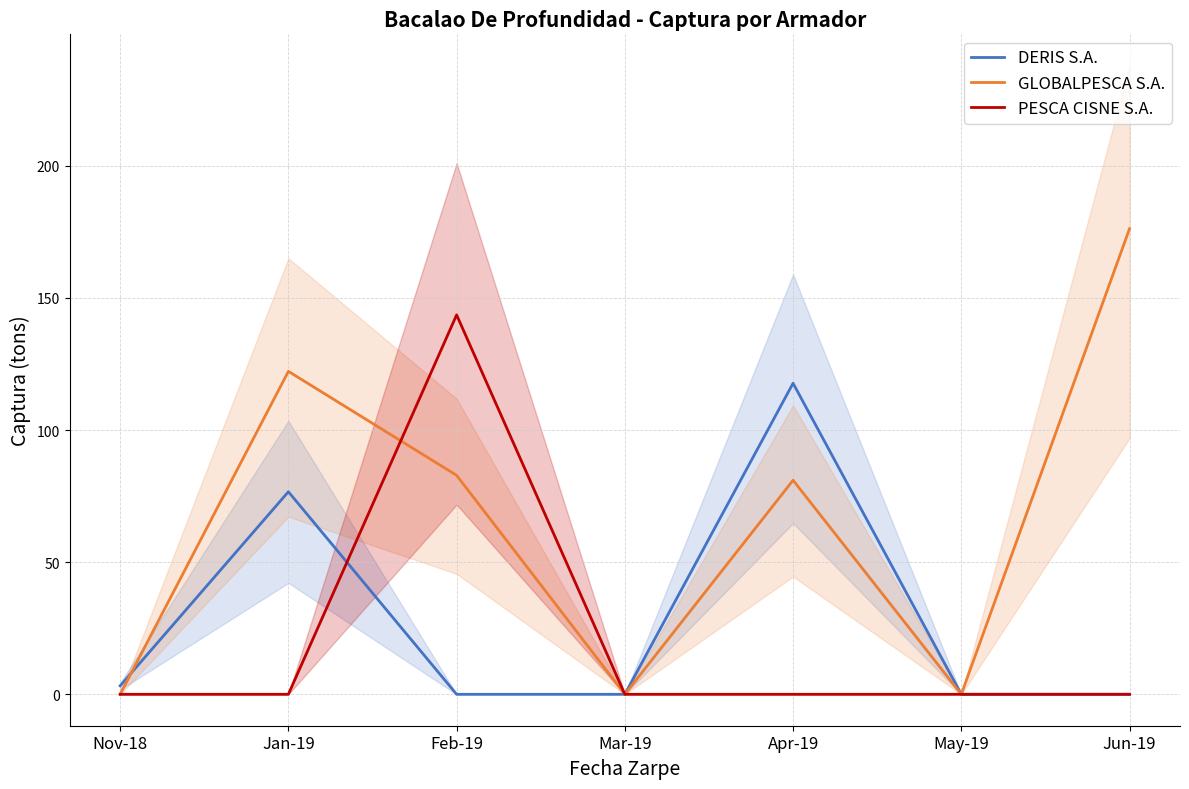

At how many categories does at least one series exceed 30?

4